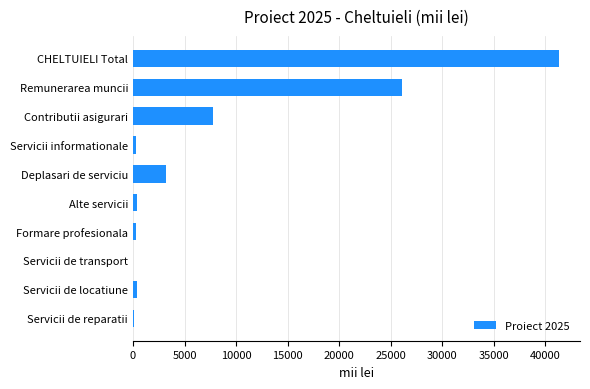

What is the sum of all values?

79843.4